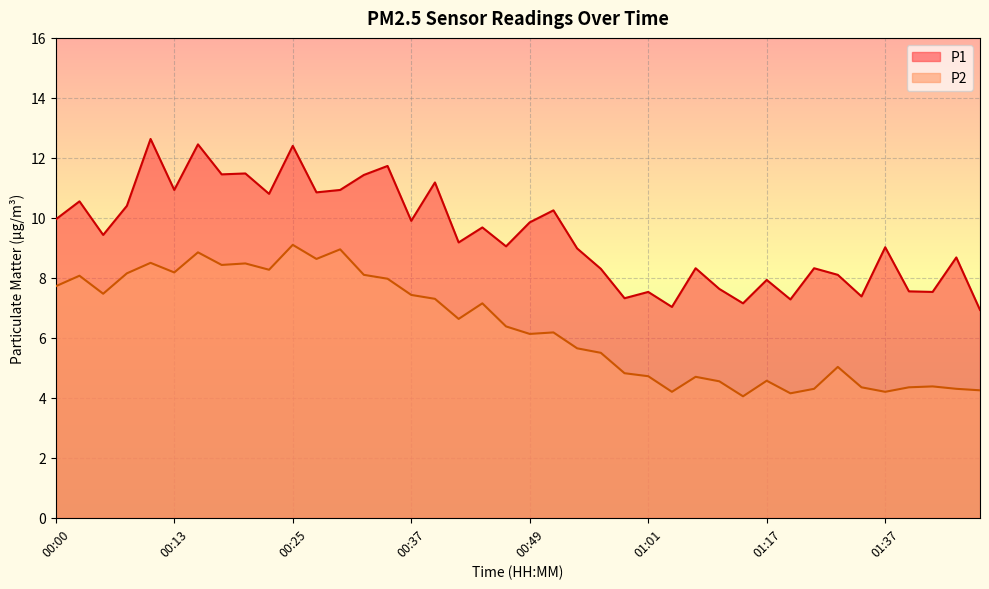

How many series are shown in this chart?

2